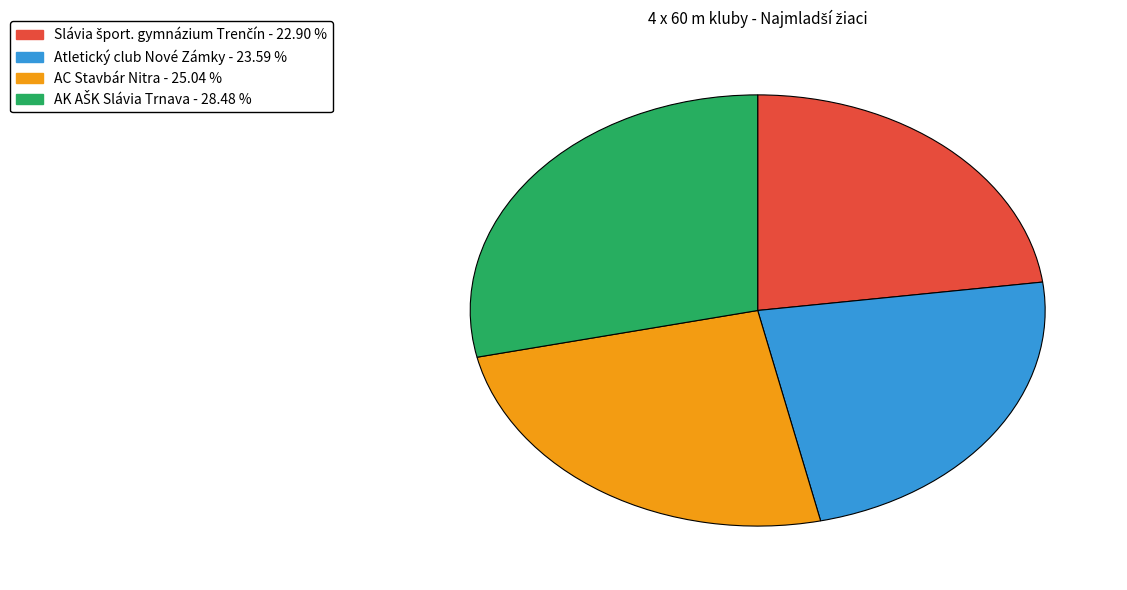

Does AC Stavbár Nitra represent more than half of the total?

No